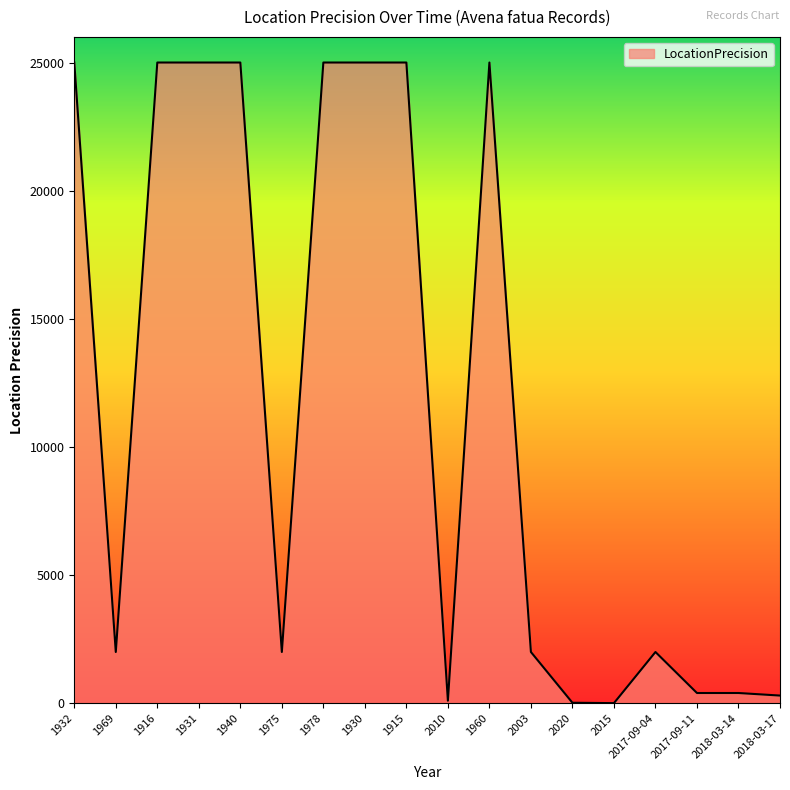

What is the difference between the maximum and minimum values?

24995